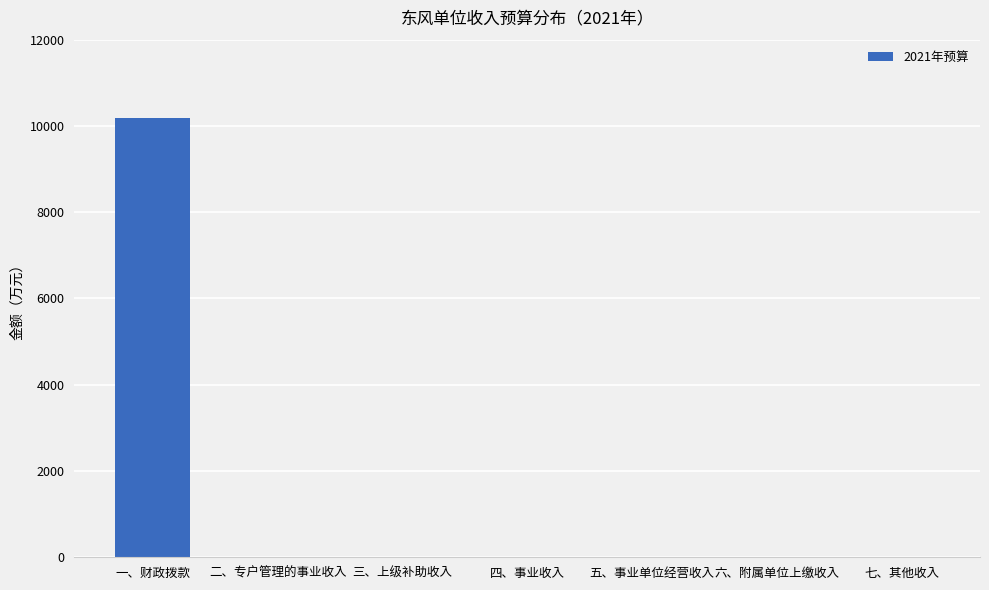

The chart shows a value of -6364.0 at 七、其他收入. True or false?

False